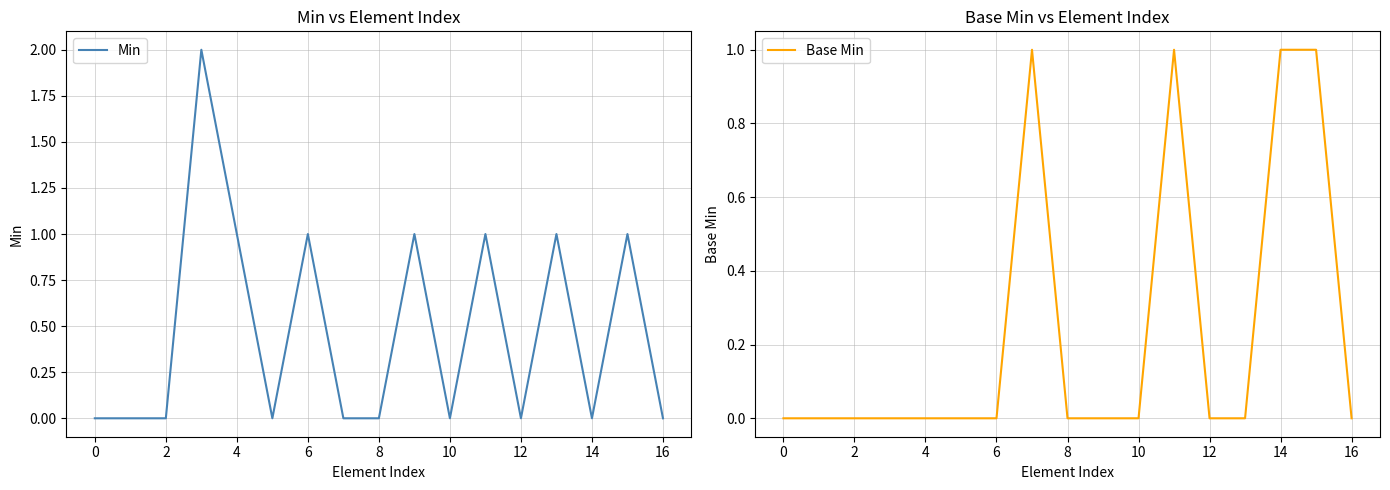

Rank the series by their average value, from highest to lowest.

Min, Base Min